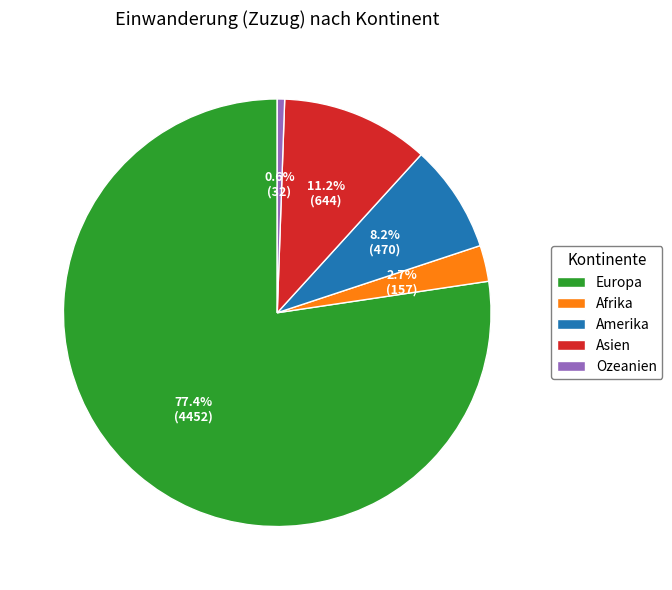

How many slices are in this pie chart?

5